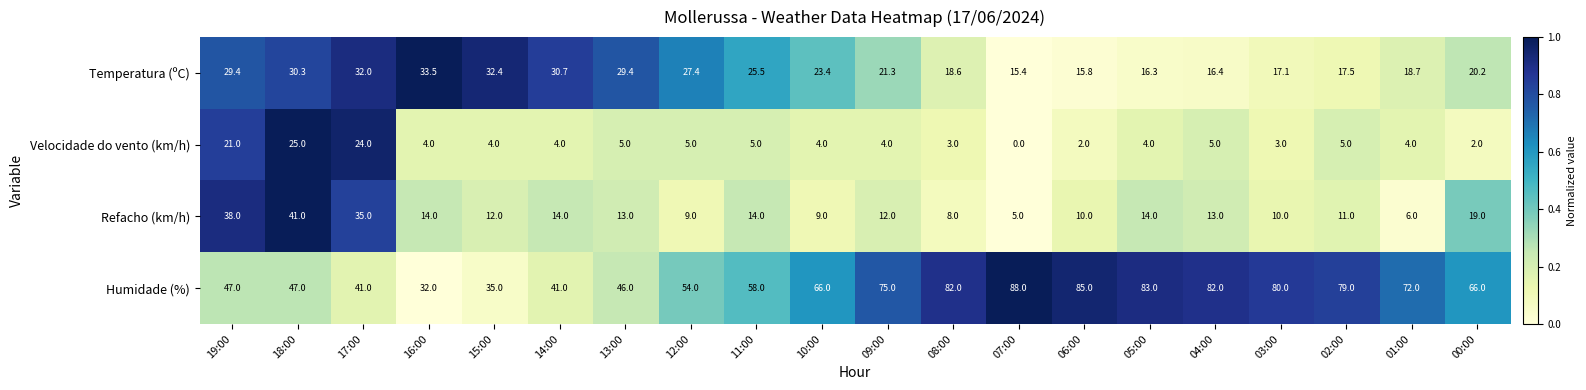

What is the average value of the Humidade (%) series?

63.0